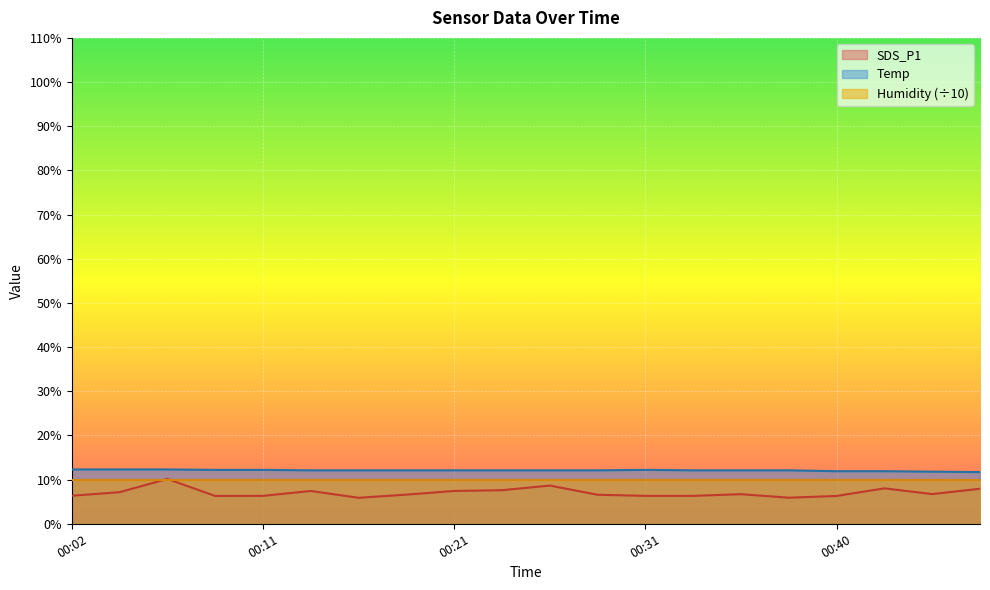

Is it true that Humidity (÷10) equals 15.1 at 00:11?

False